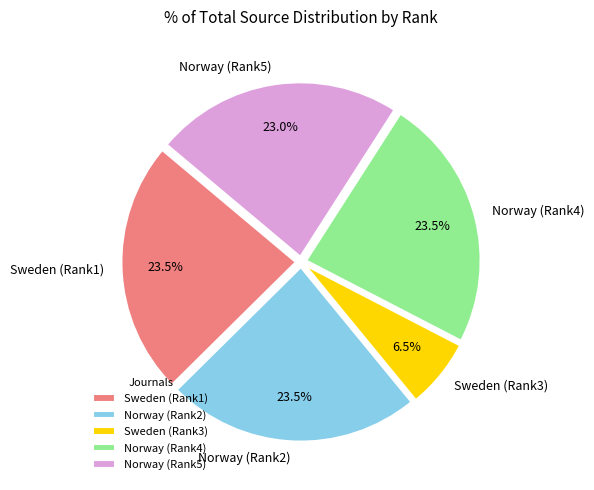

Is there any slice that represents more than half of the pie?

No